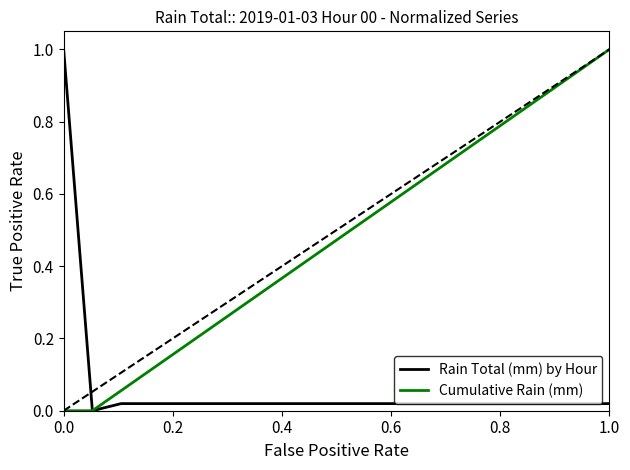

What is the maximum value for Cumulative Rain (mm)?

1.0